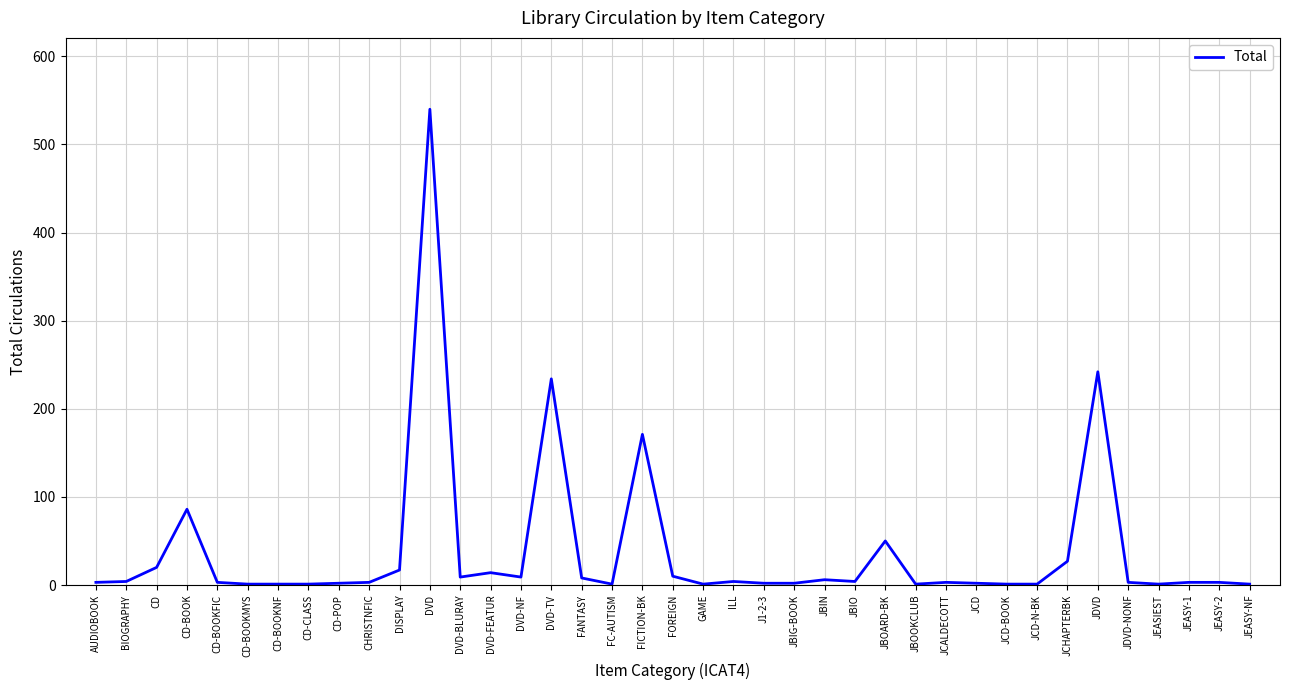

At which category does the chart reach its peak across all series?

DVD